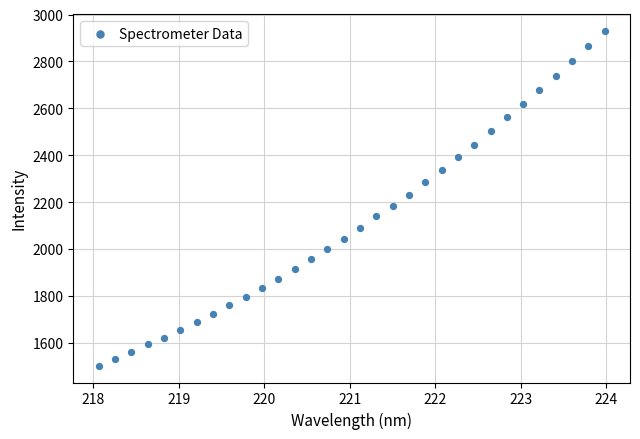

What is the range of Y values (max minus min)?

1428.9